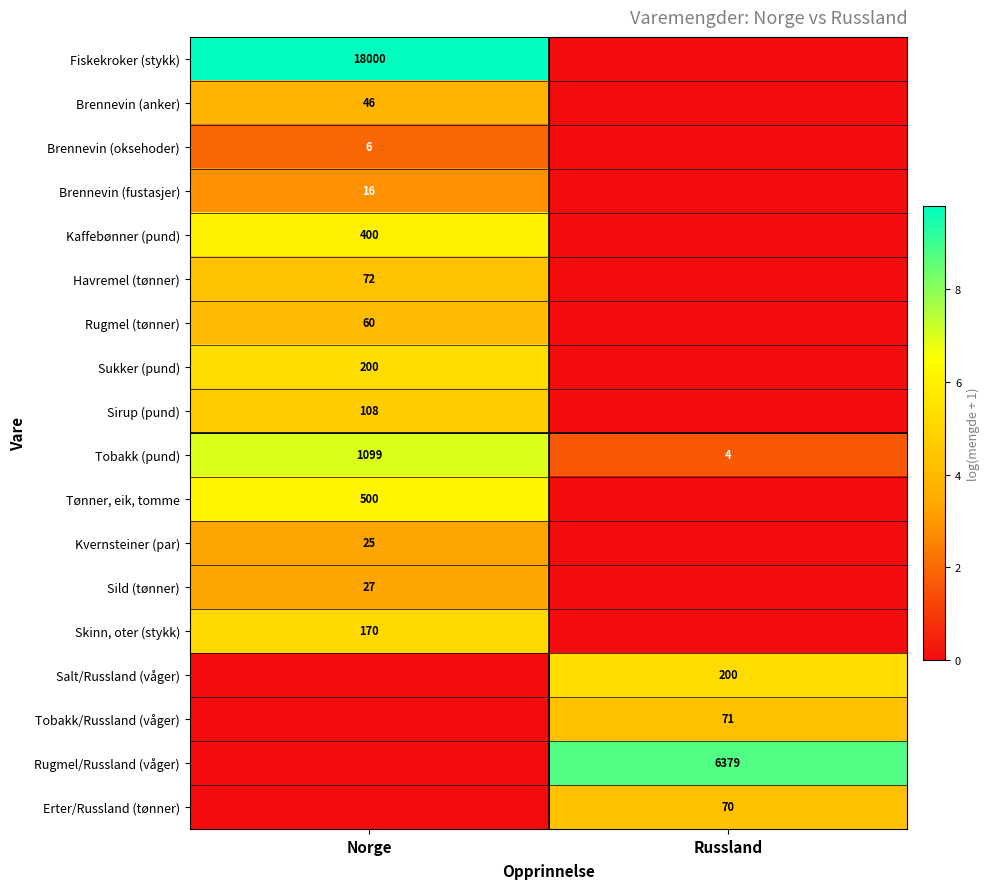

Is it true that Erter/Russland (tønner) equals 104 at Russland?

False